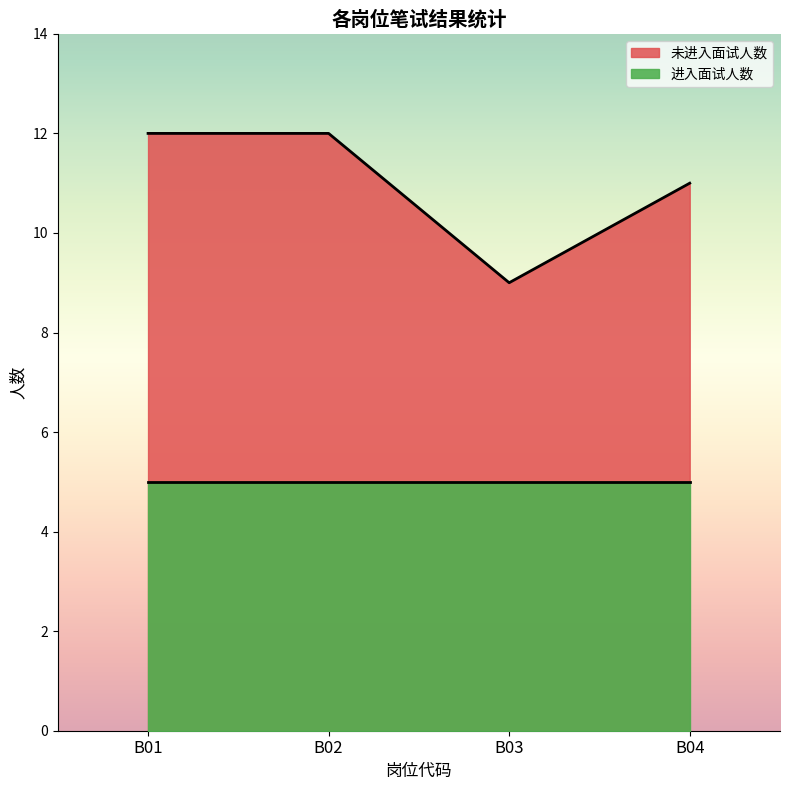

What is the smallest value displayed?

9